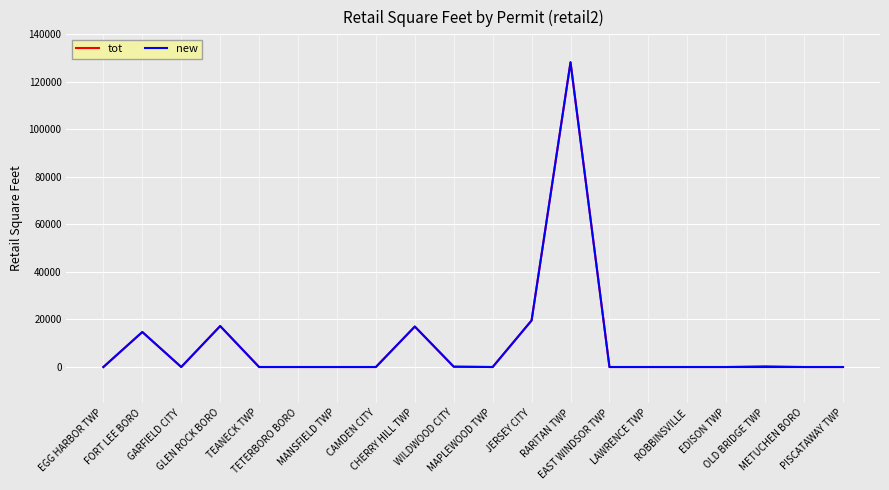

Is it true that tot equals 64885 at ROBBINSVILLE?

False